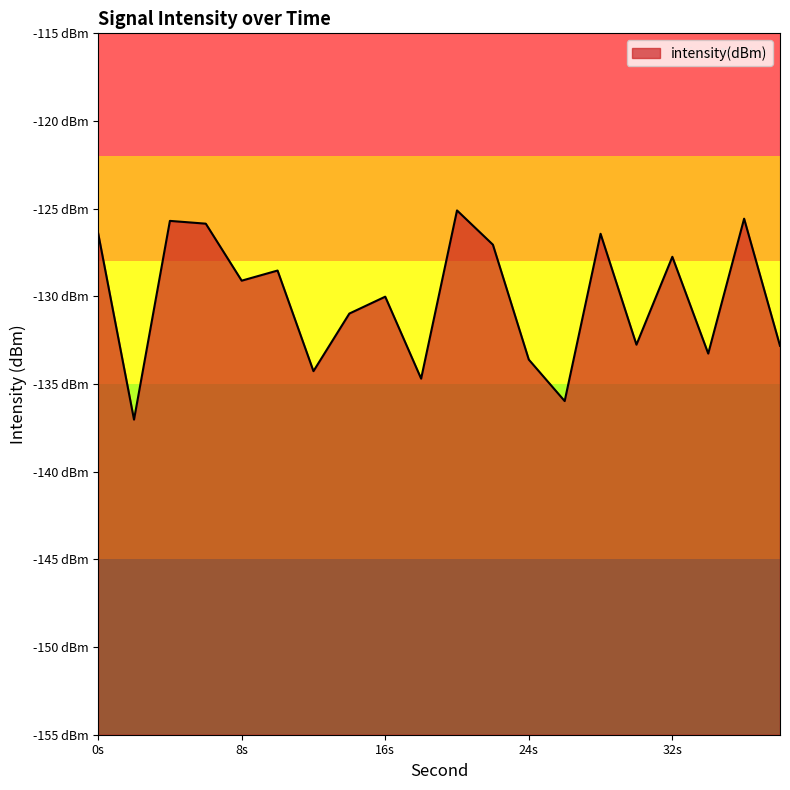

How many points are lower than both their immediate neighbors (excluding endpoints)?

7